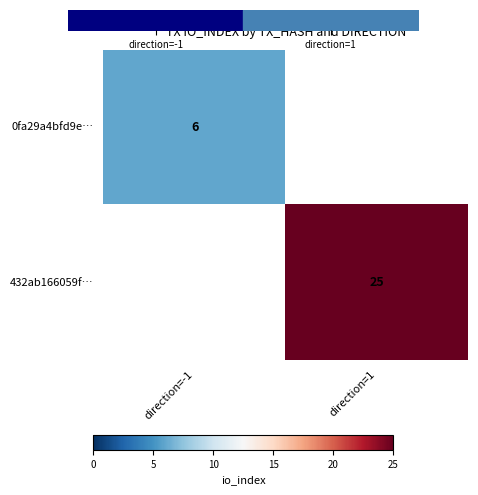

True or false: 432ab166059f… has a value of 6 at direction=1.

False